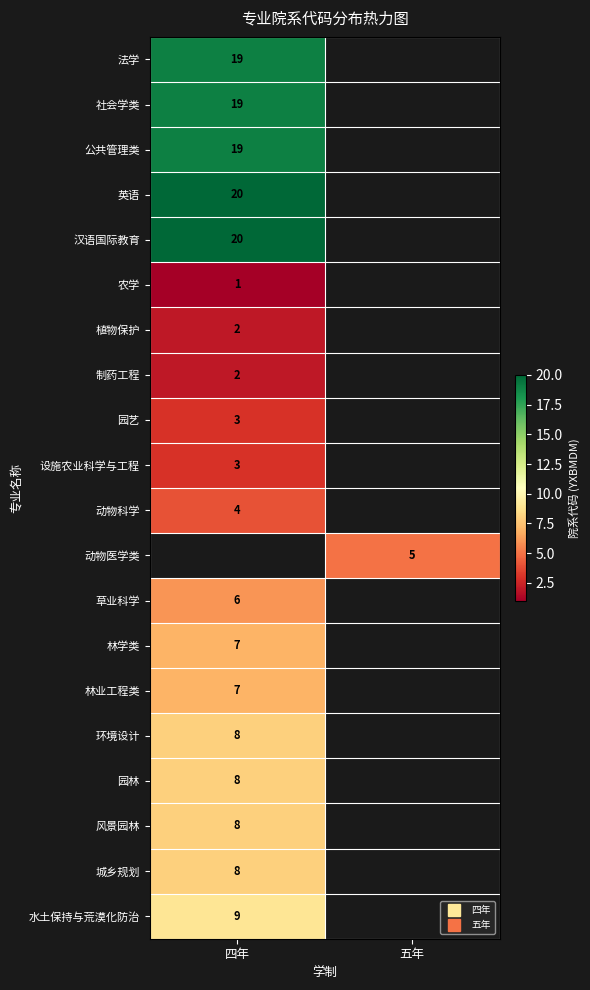

How many values in 园艺 are above zero?

1